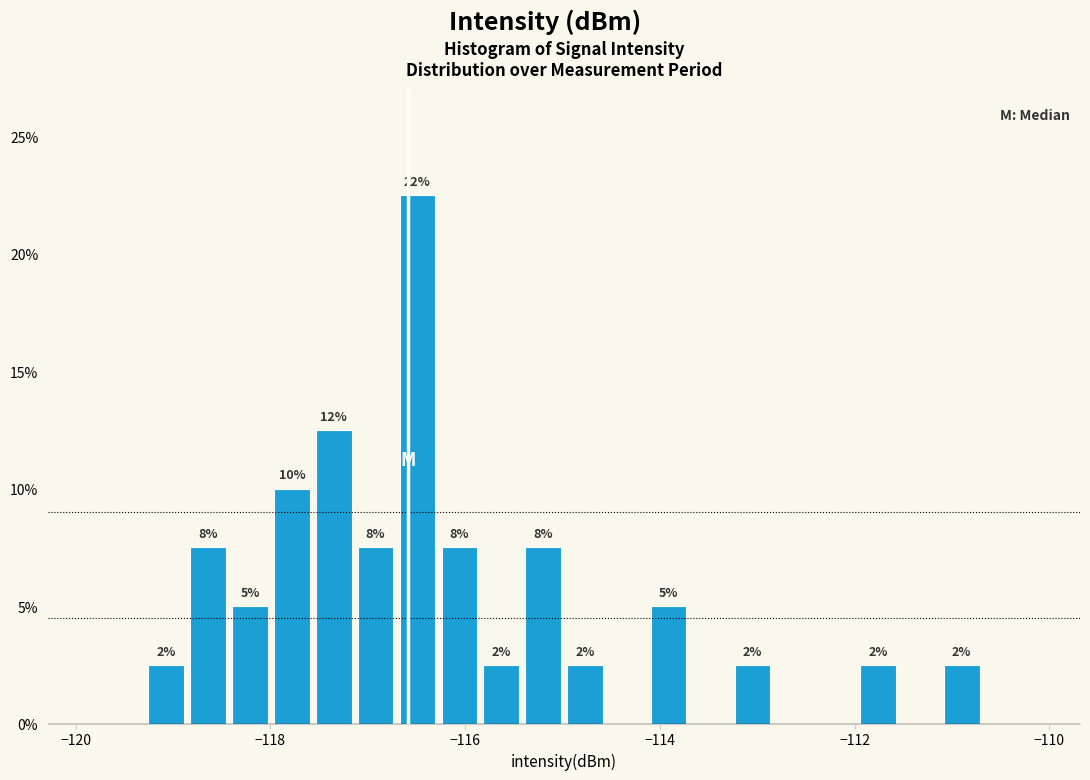

Read against the x-axis, roughly where is the centre of the tallest bar?

-116.4